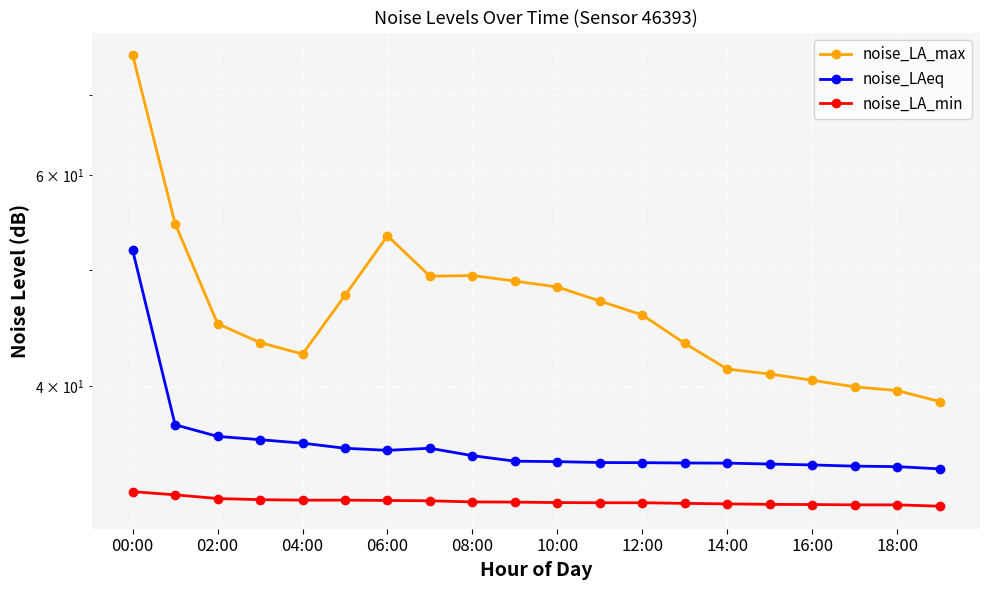

What is the maximum value shown in the chart?

75.6